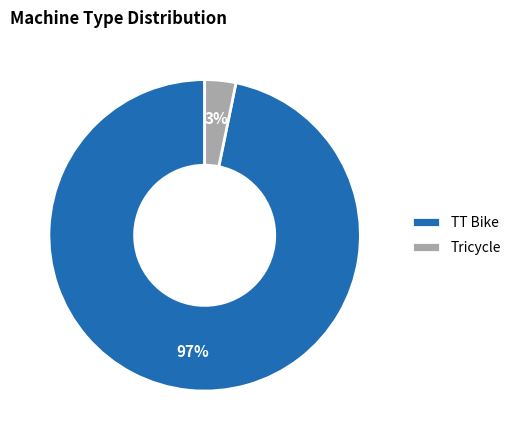

To the nearest percent, what portion does Tricycle represent?

3%